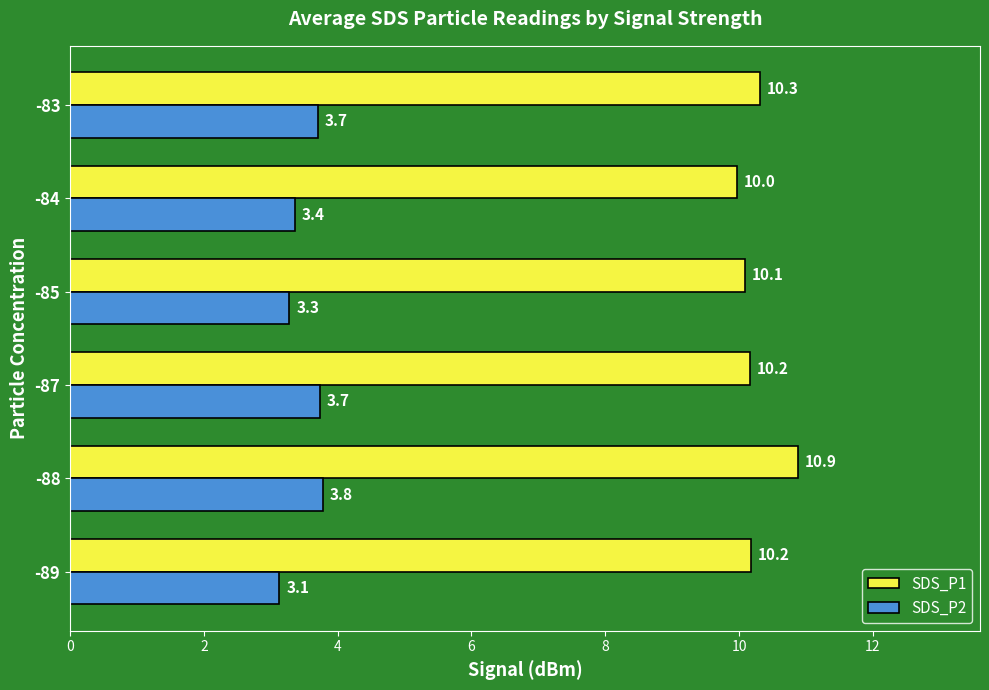

At which category does the chart reach its minimum across all series?

-89